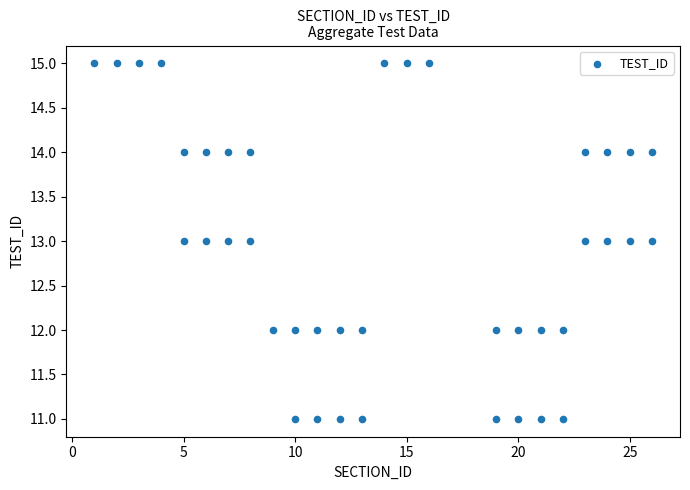

What is the range of X values (max minus min)?

25